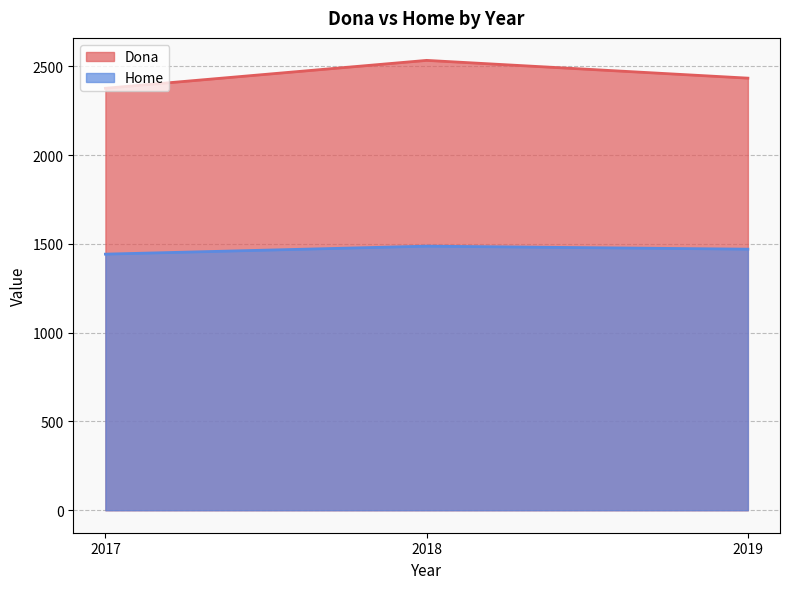

List the labels in order of Dona value, smallest first.

2017, 2019, 2018